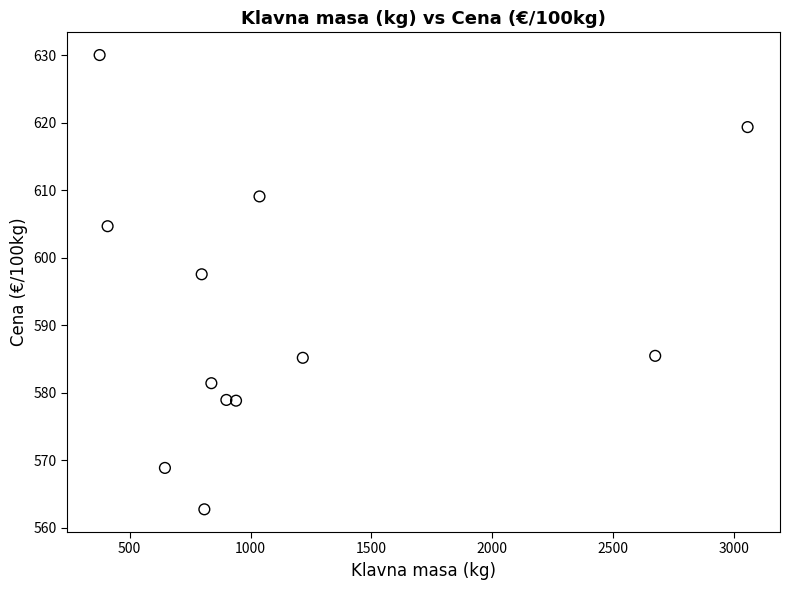

What is the range of X values (max minus min)?

2679.0